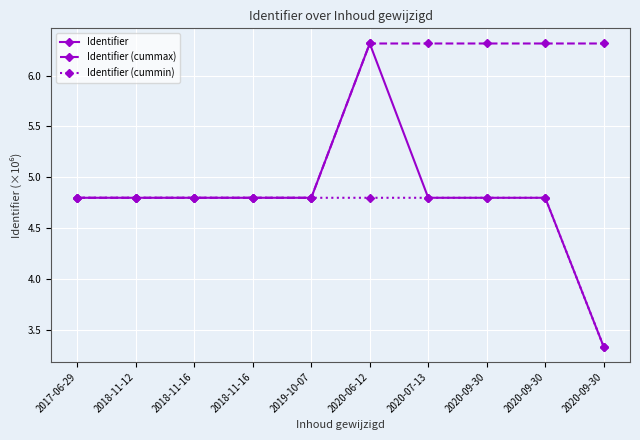

Which series changed the most between 2018-11-12 and 2018-11-16?

Identifier